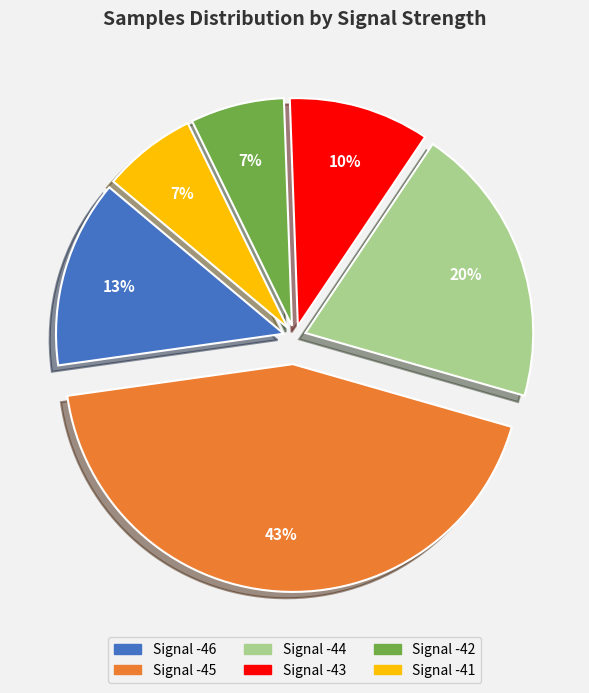

Is there any slice that represents more than half of the pie?

No